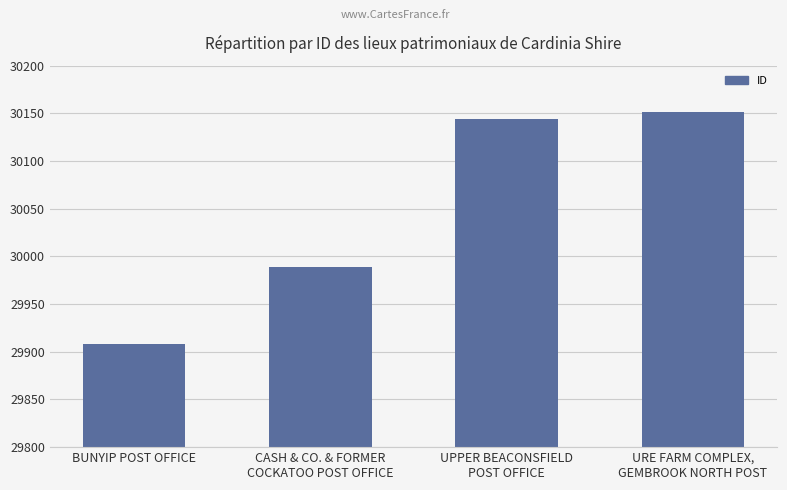

What is the smallest value displayed?

29908